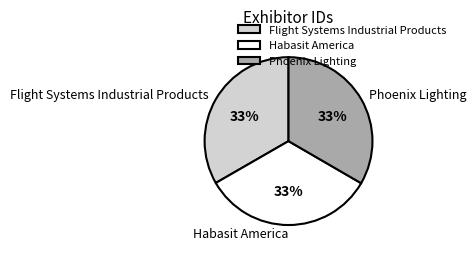

Is there any slice that represents more than half of the pie?

No